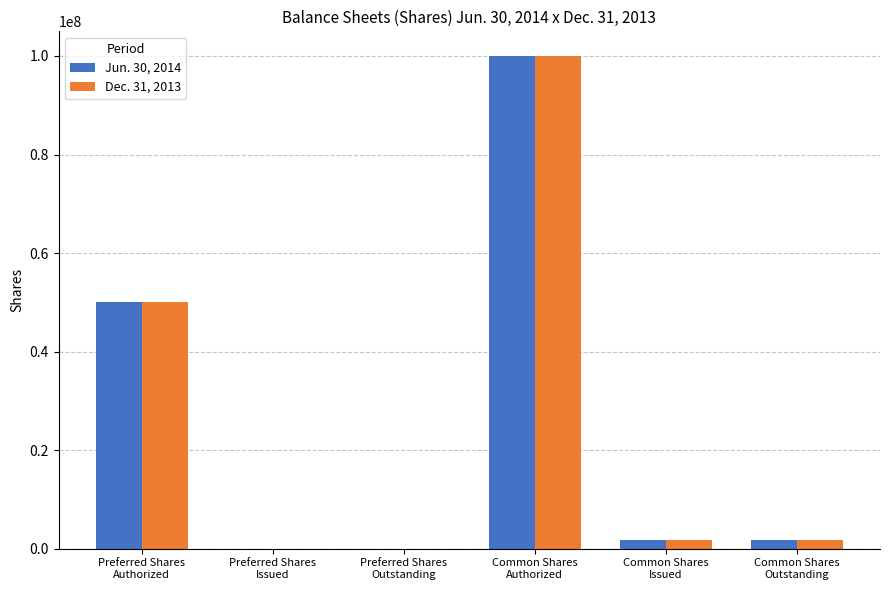

Which series has the widest spread of values?

Jun. 30, 2014